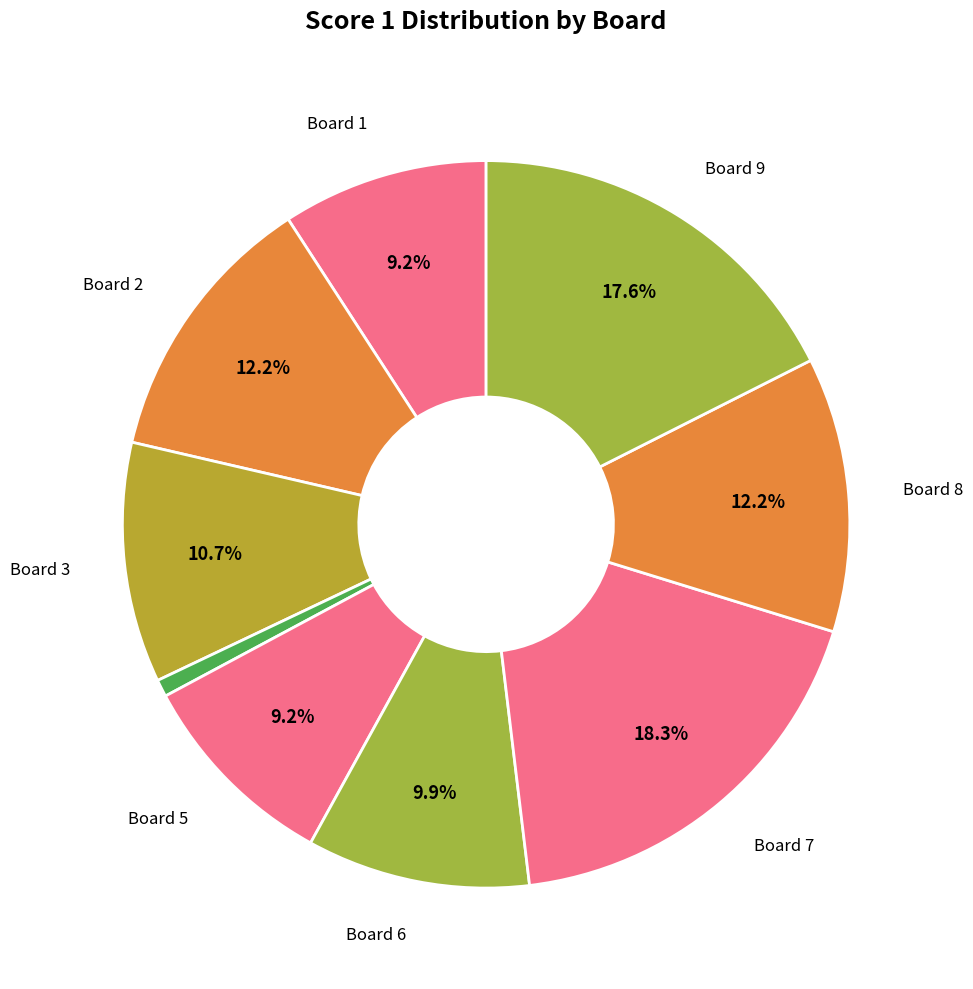

Count the number of slices in the pie.

9